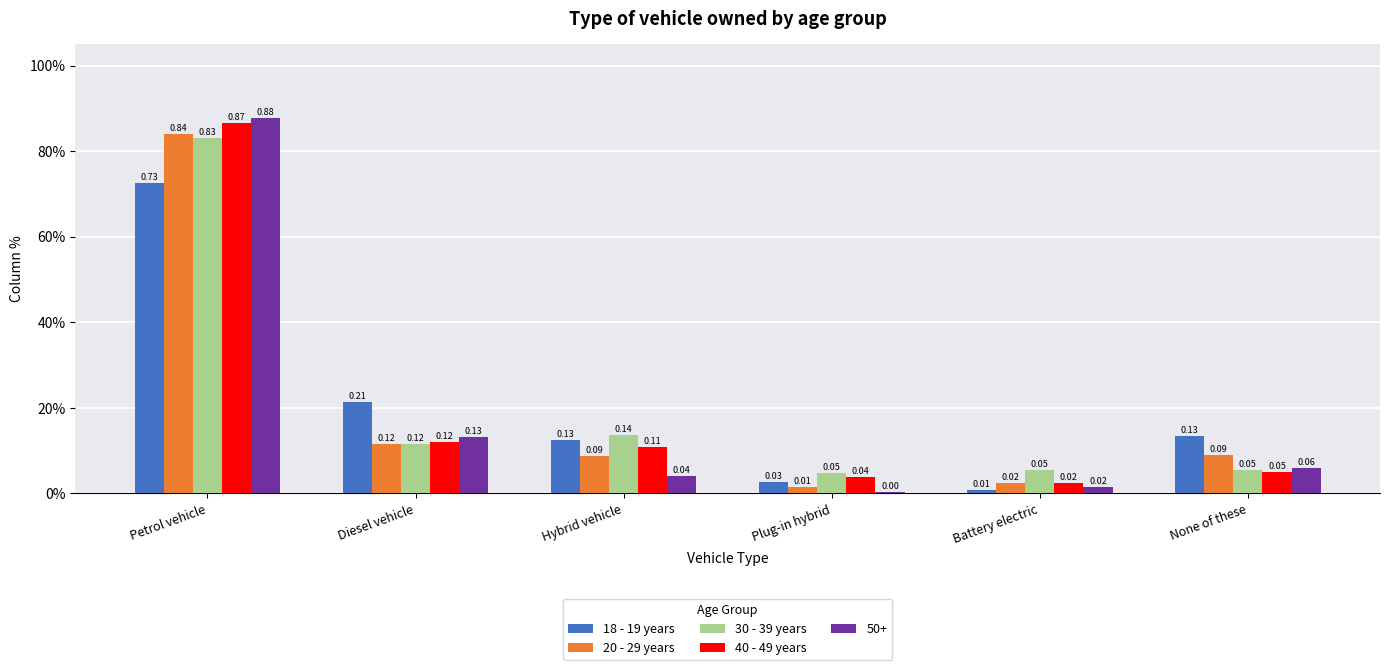

What are all the series names shown in the legend?

18 - 19 years, 20 - 29 years, 30 - 39 years, 40 - 49 years, 50+